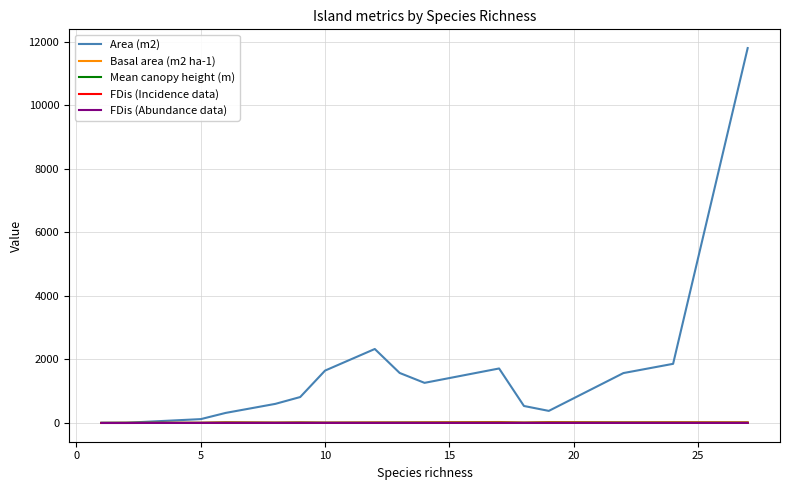

Which series has the largest total across all categories?

Area (m2)